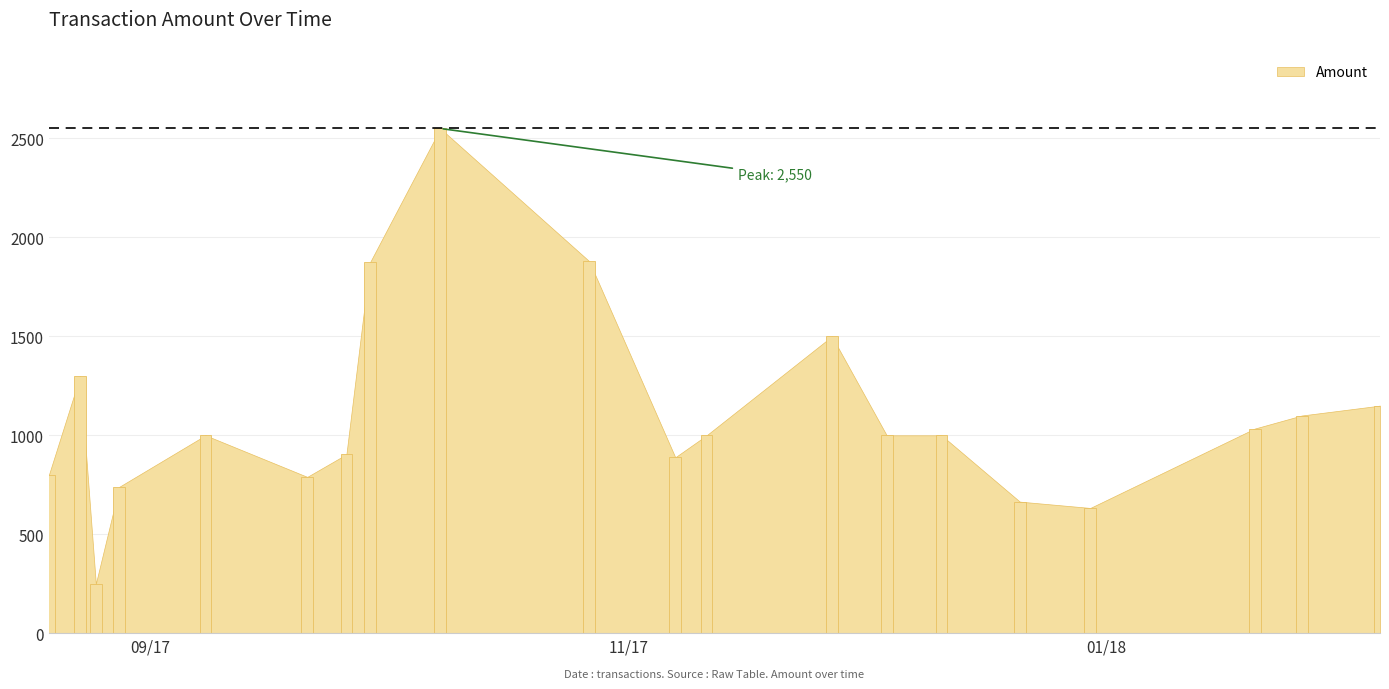

What is the difference between the maximum and minimum values?

2300